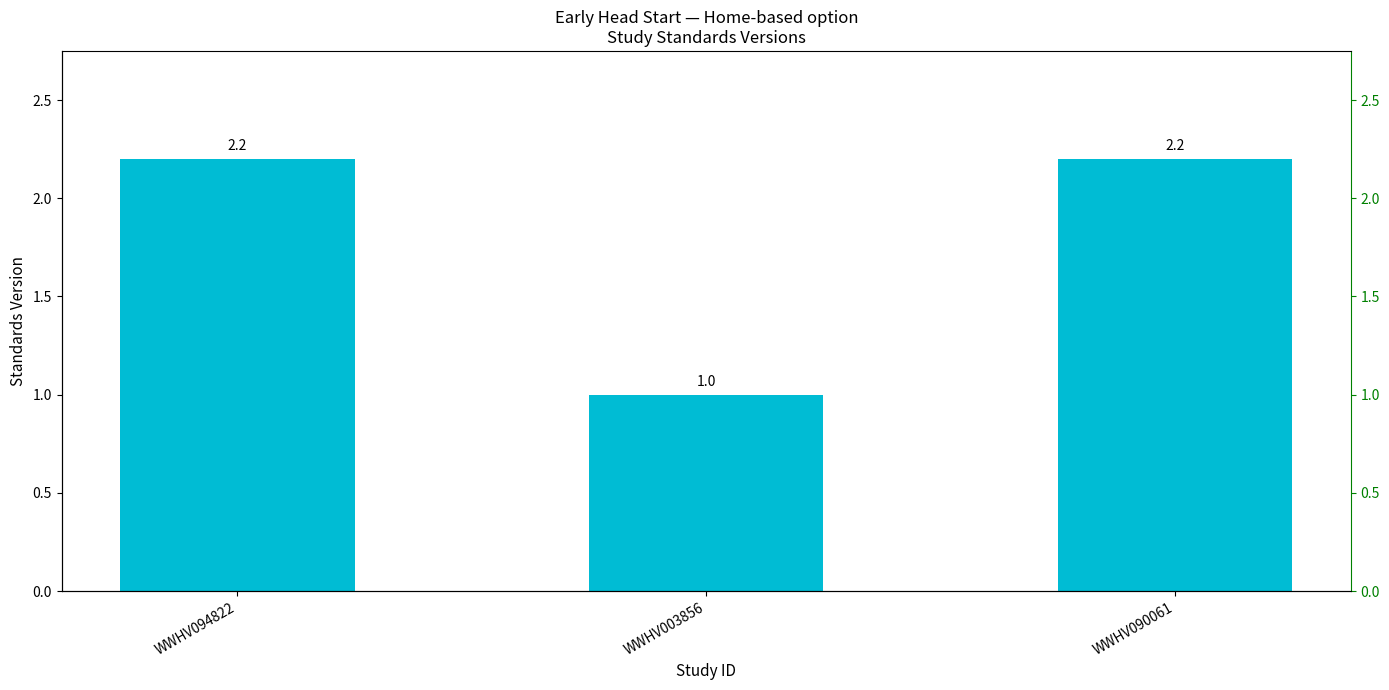

What is the change in value from WWHV094822 to WWHV003856?

-1.2